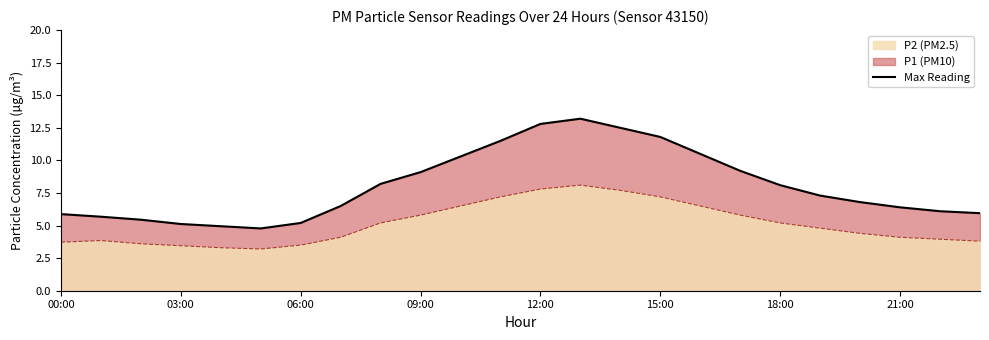

At 18:00, list the series in order from largest to smallest.

Max Reading, P2 (PM2.5)